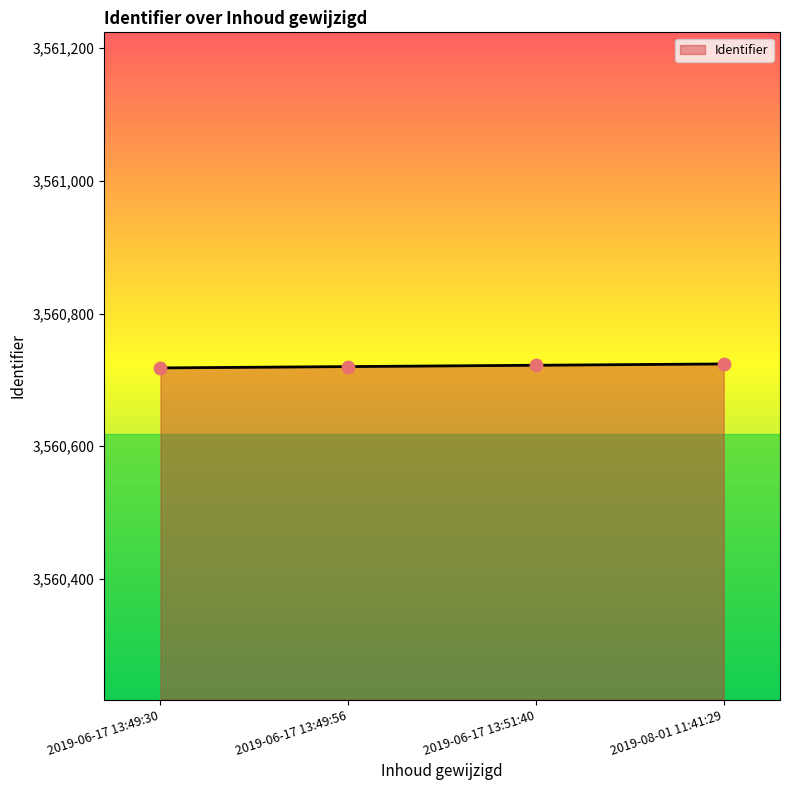

Approximately how many times larger is the value at 2019-06-17 13:49:56 compared to 2019-06-17 13:49:30?

1.0